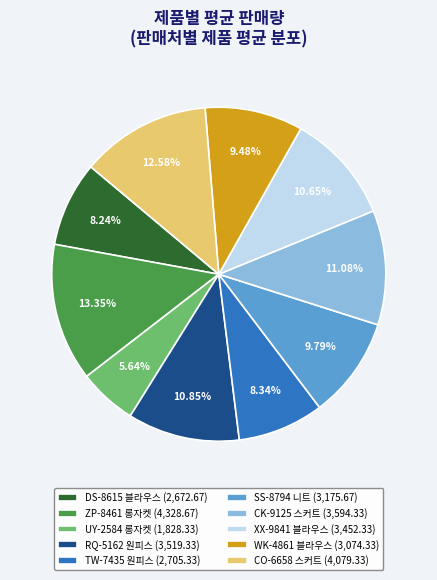

Is it true that WK-4861 블라우스 is 9% of the pie?

True